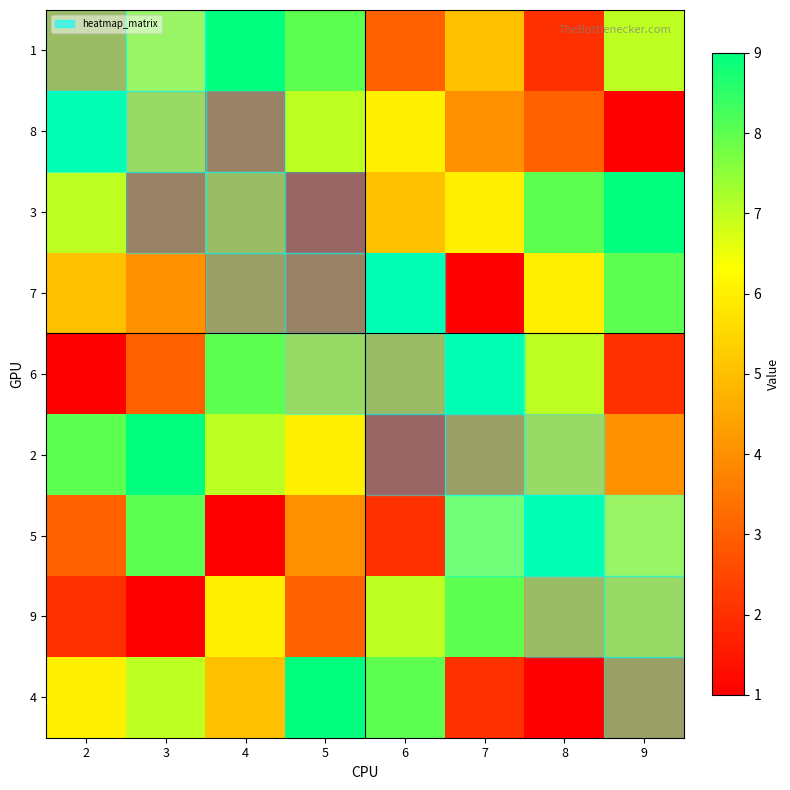

At how many categories does at least one series exceed 8?

8